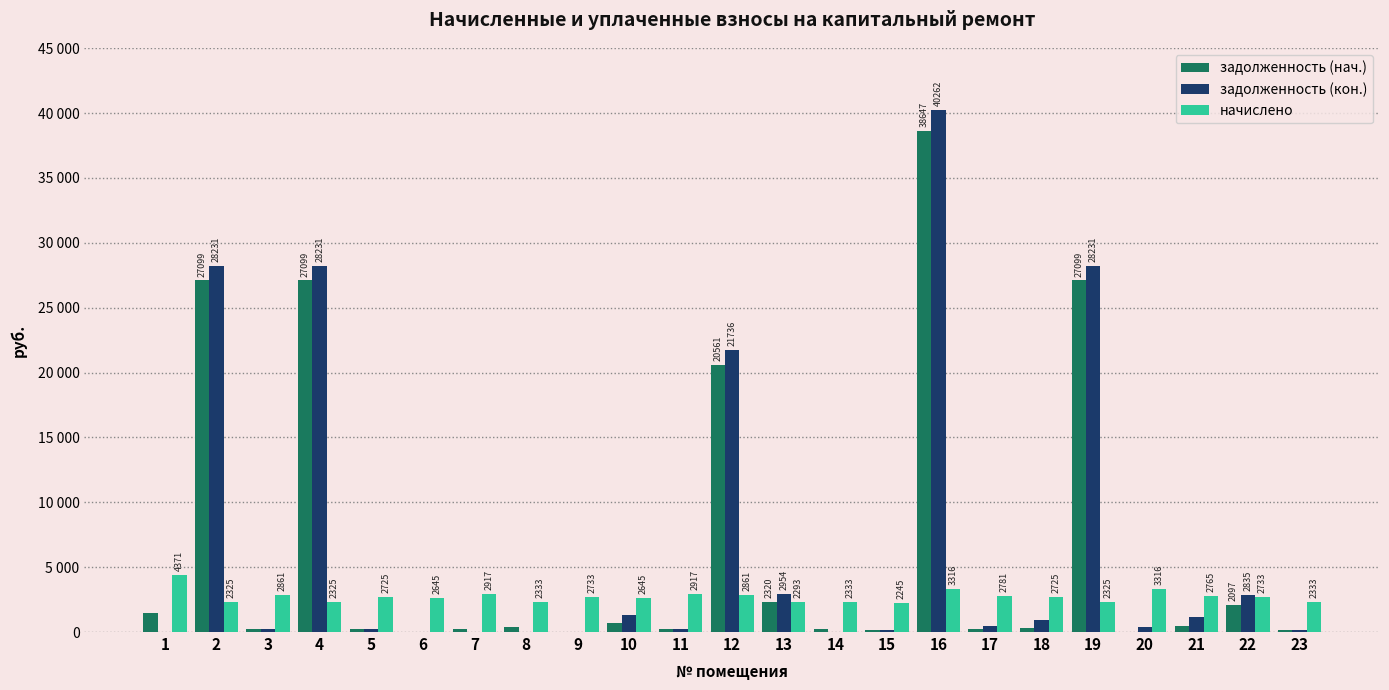

What are all the series names shown in the legend?

задолженность (нач.), задолженность (кон.), начислено